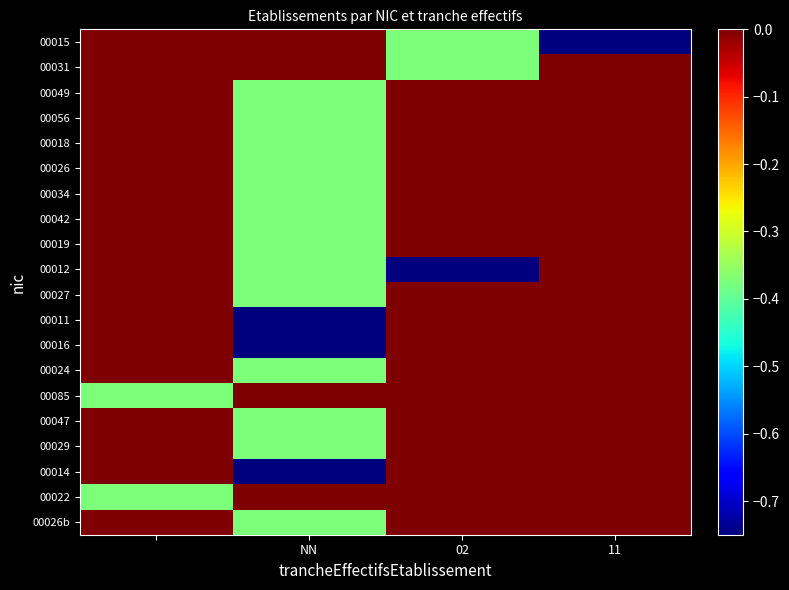

Rank the series by their maximum value, from lowest to highest.

00015, 00031, 00049, 00056, 00018, 00026, 00034, 00042, 00019, 00012, 00027, 00011, 00016, 00024, 00085, 00047, 00029, 00014, 00022, 00026b